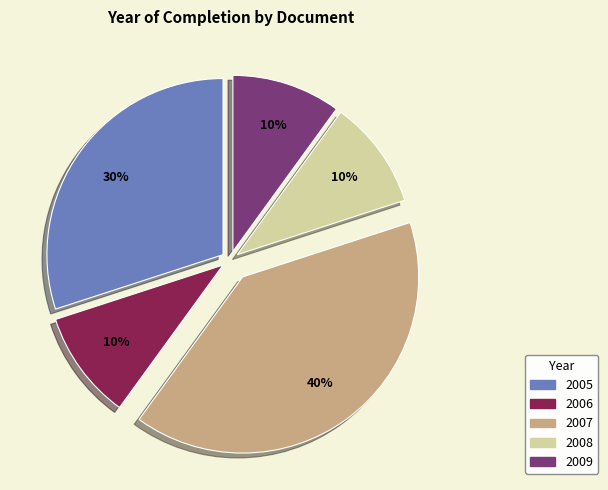

To the nearest percent, what is the average slice percentage?

20%